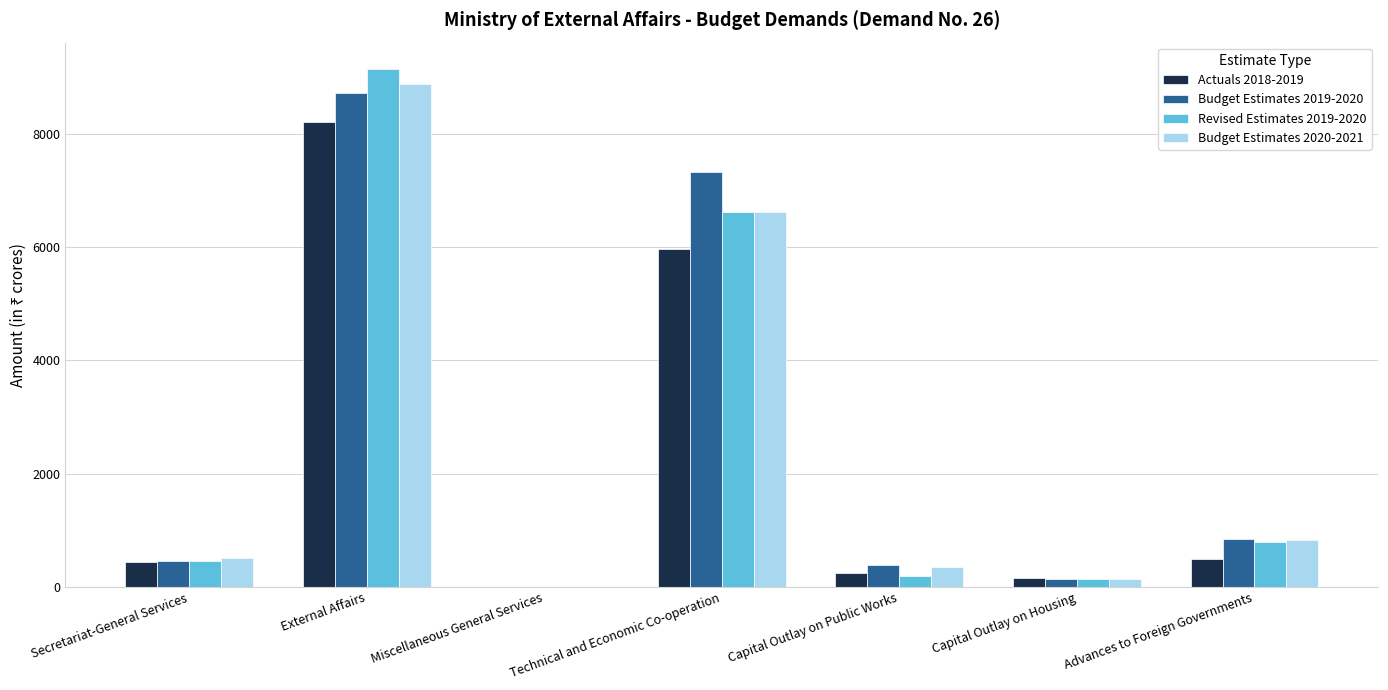

The value of Budget Estimates 2020-2021 at External Affairs is 8876.1. True or false?

True